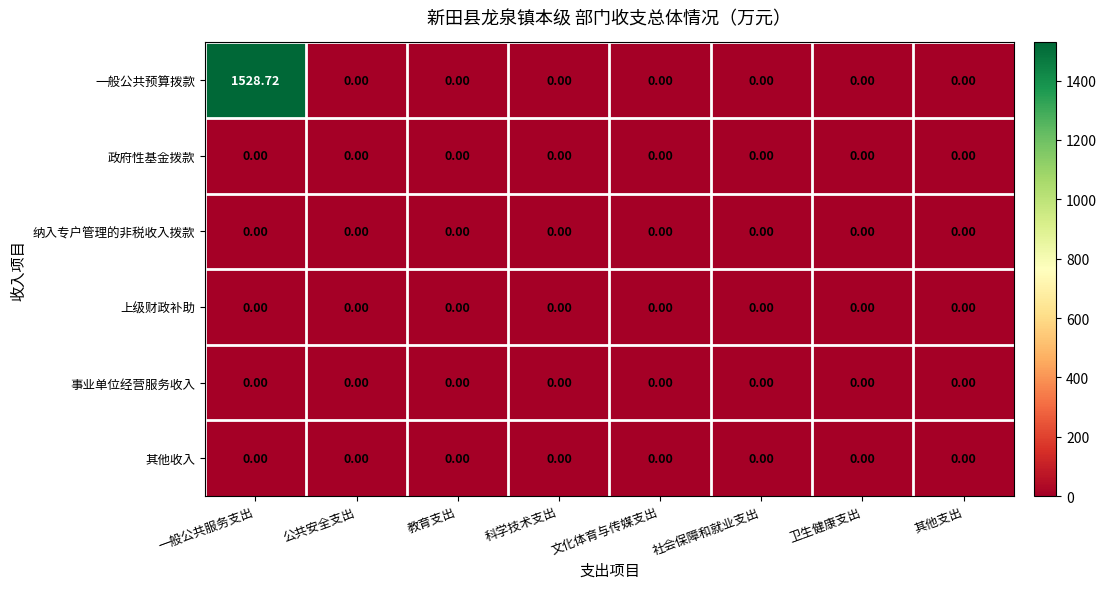

Which series has the widest spread of values?

一般公共预算拨款